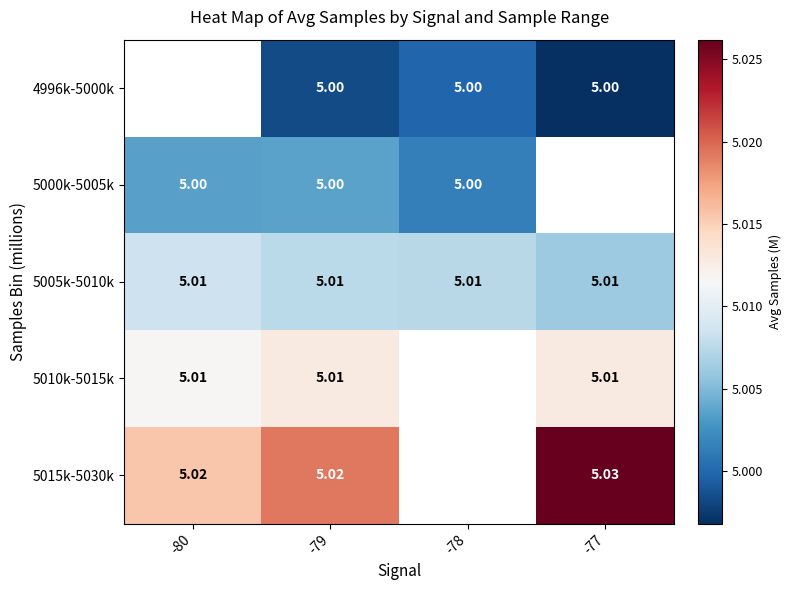

Which category has the lowest value in the 5015k-5030k series?

-80